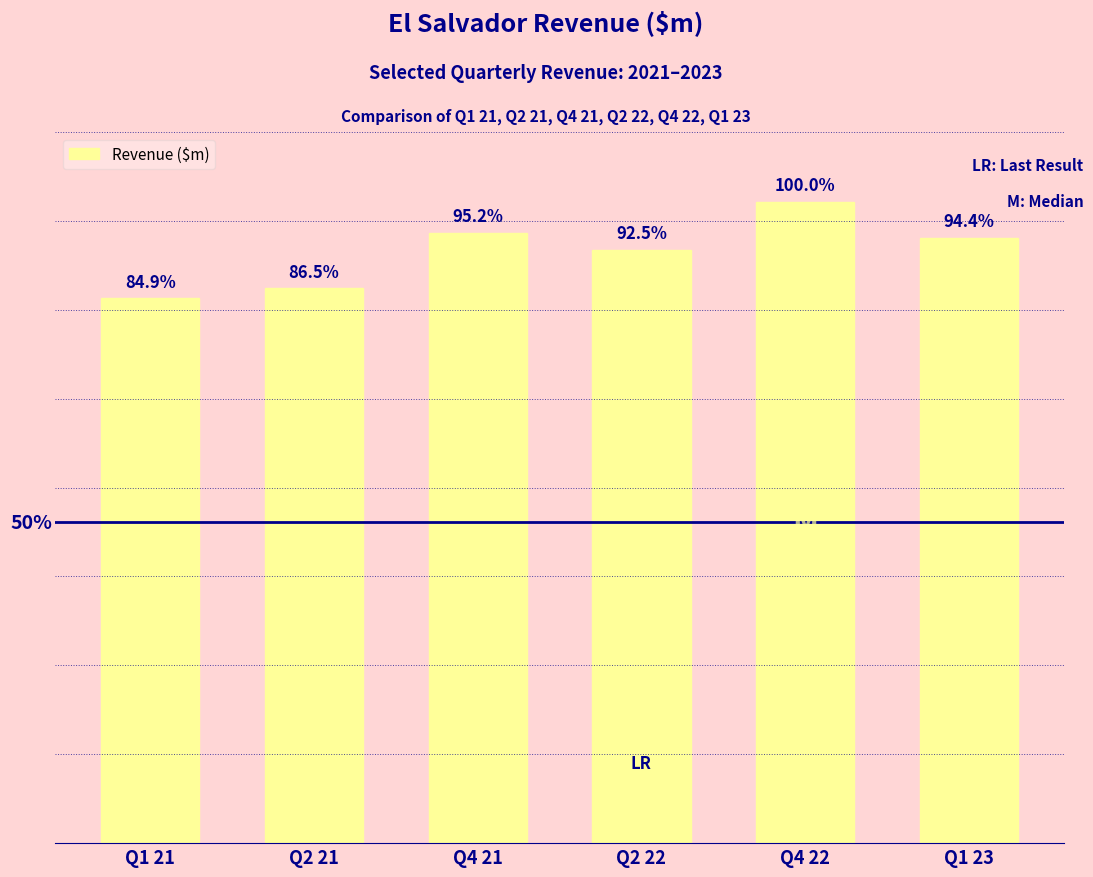

Does the chart contain any negative values?

No